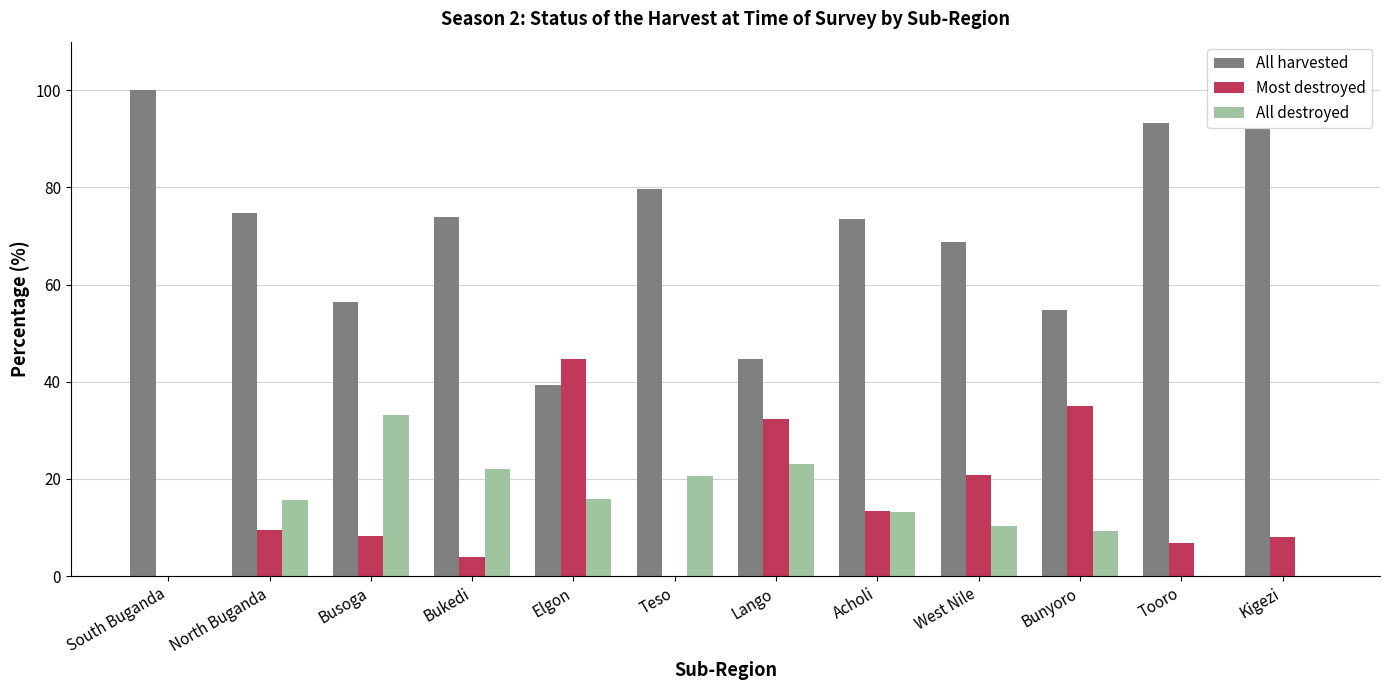

What is the sum of all All harvested values?

851.2